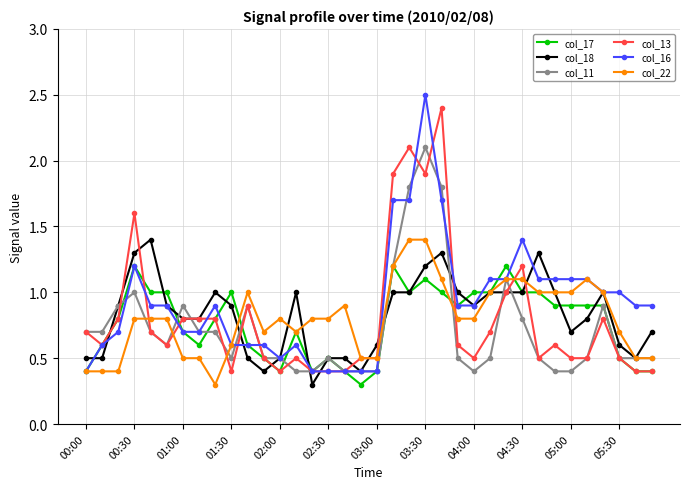

True or false: col_13 has more than 0 interior local peaks.

True